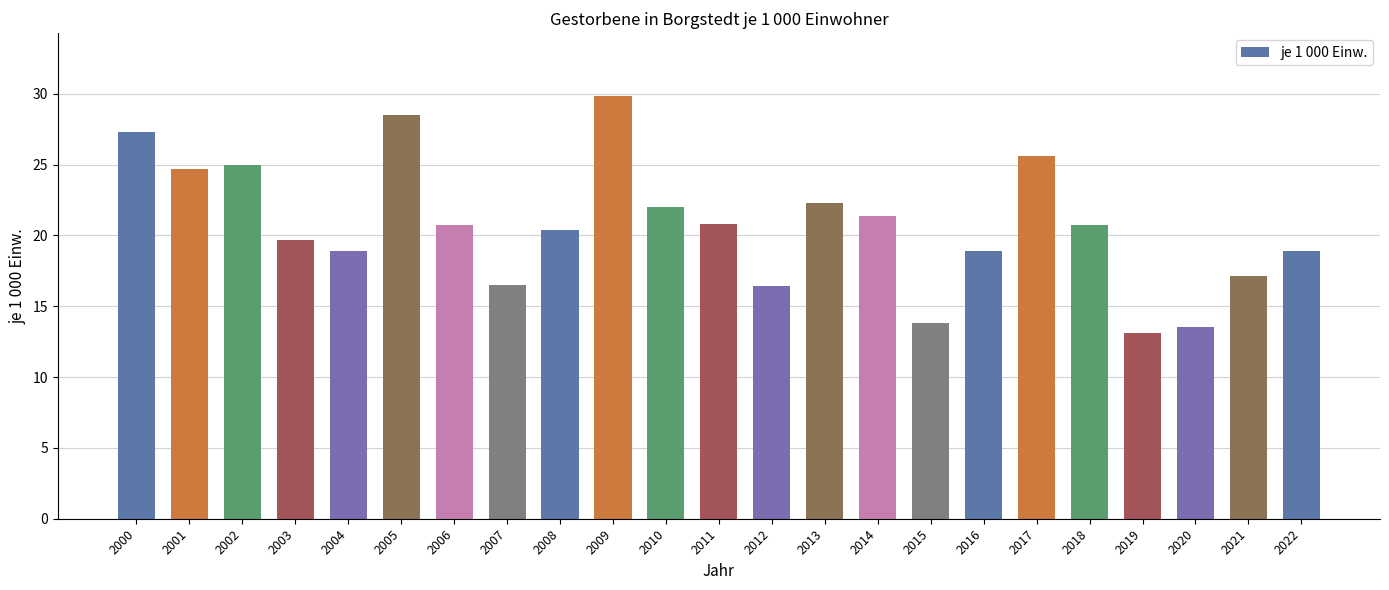

What is the average value?

20.7